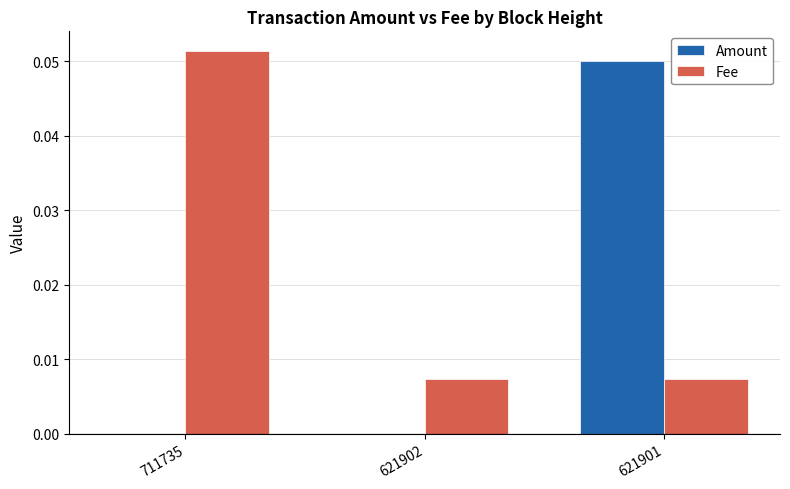

The Fee series shows 0.0 at 621901. True or false?

True